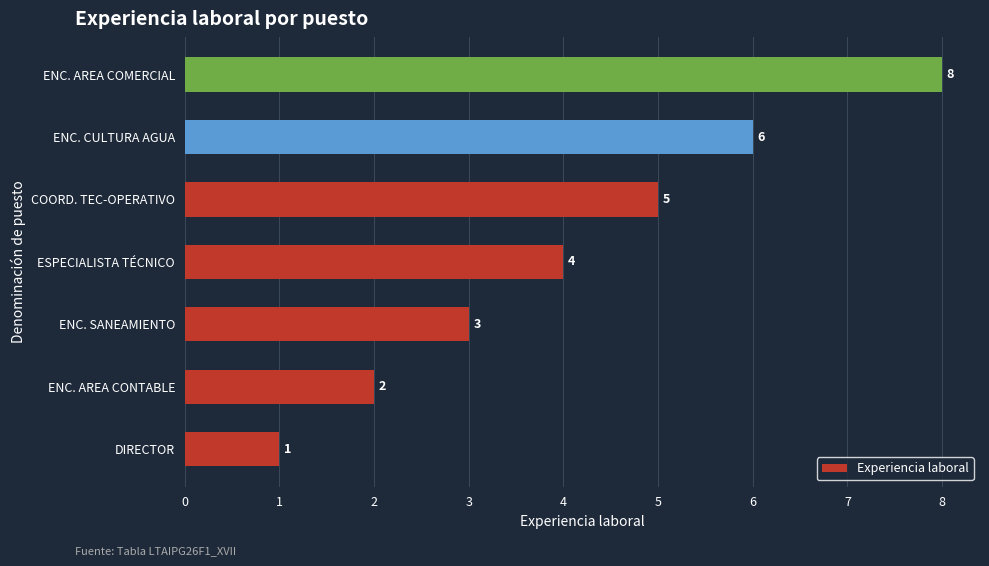

How many bars are there in total?

7